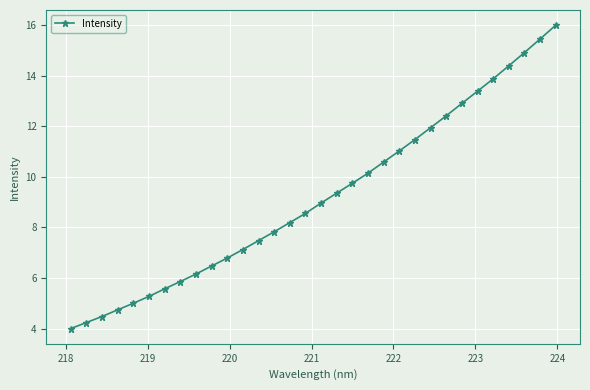

What is the minimum value shown in the chart?

4.0